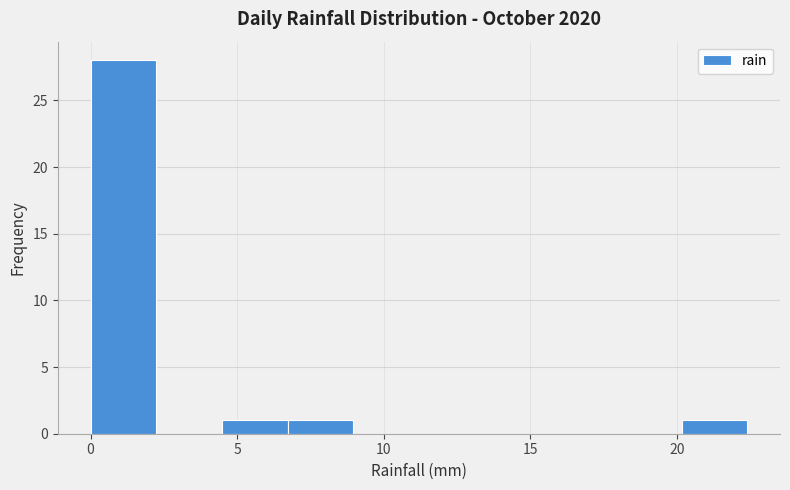

What is the height of the bar covering 4.5 to 6.5 on the x-axis? Neither the bar edges nor the heights are printed on the chart, so give them approximately, as read against the axes.

1